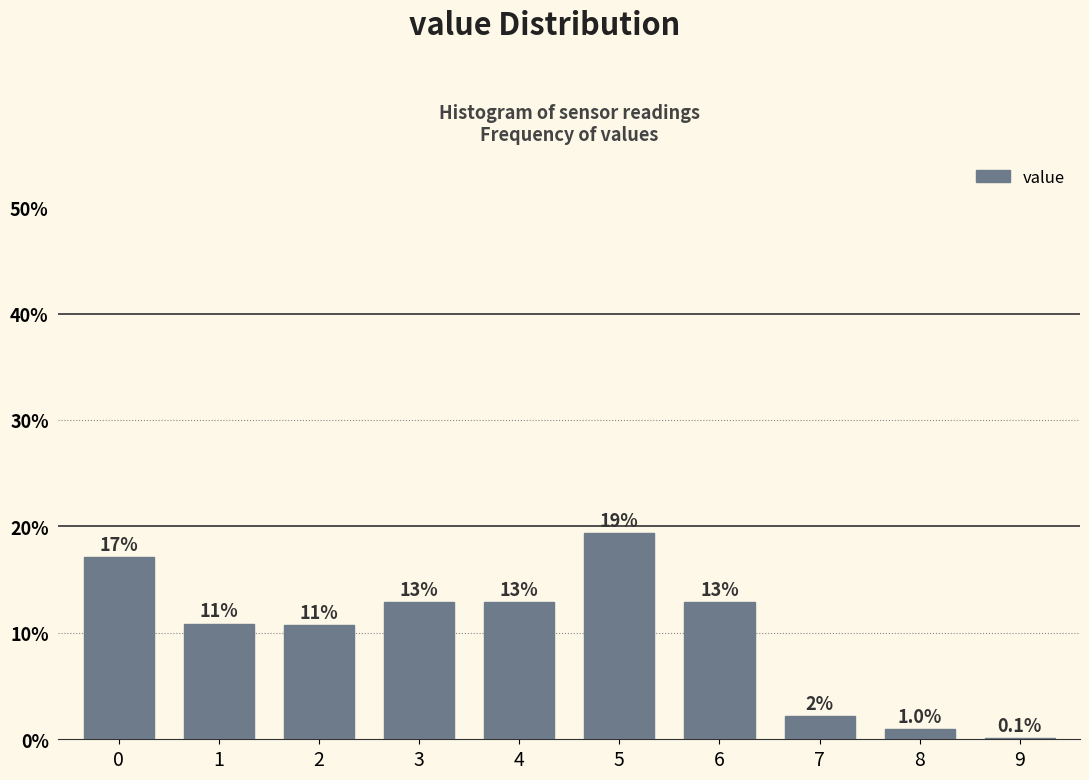

Are the bars horizontal?

No